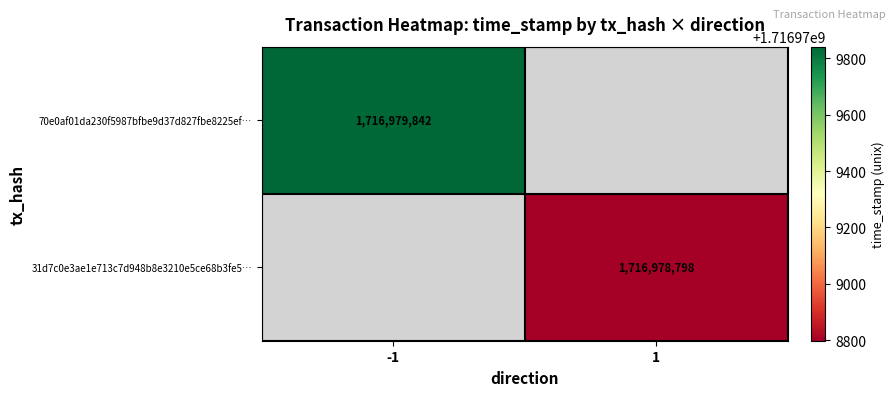

Is it true that 31d7c0e3ae1e713c7d948b8e3210e5ce68b3fe5 equals 2879946821 at time_stamp?

False